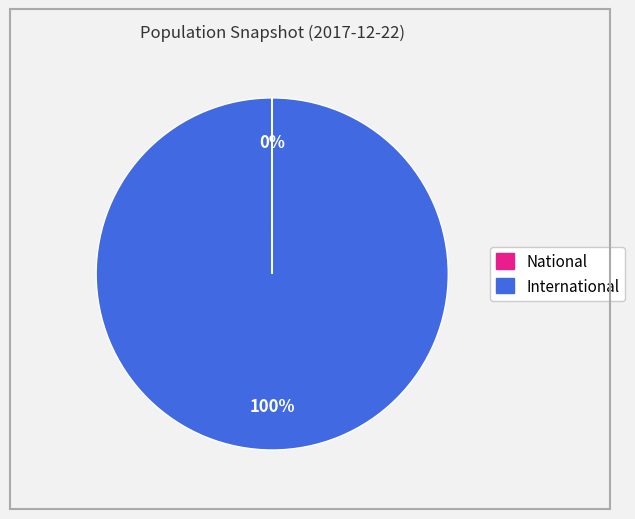

Is there any slice that represents more than half of the pie?

Yes